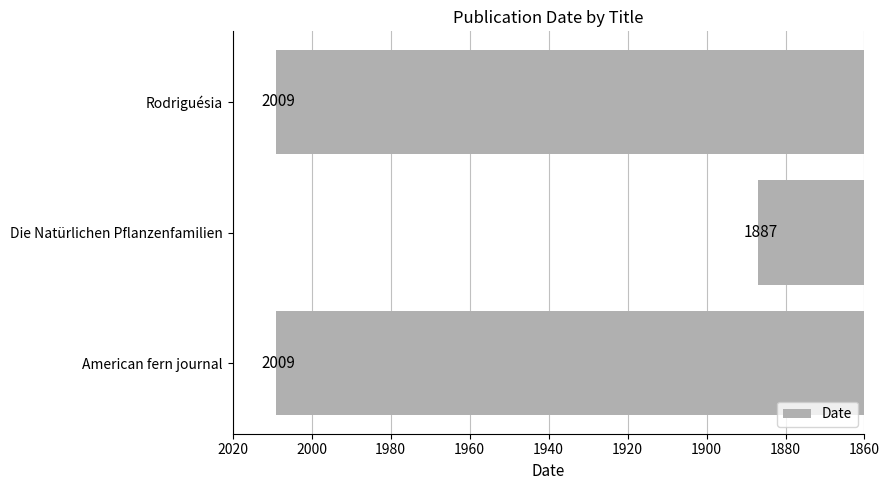

Which has a higher value, Die Natürlichen Pflanzenfamilien or American fern journal?

American fern journal